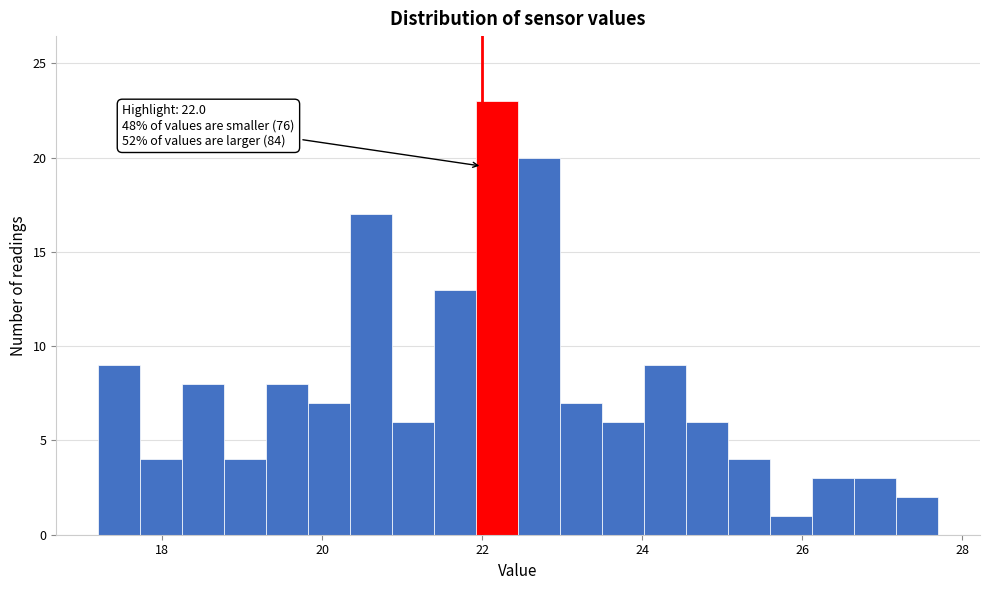

Read against the x-axis, roughly where is the centre of the tallest bar?

22.2